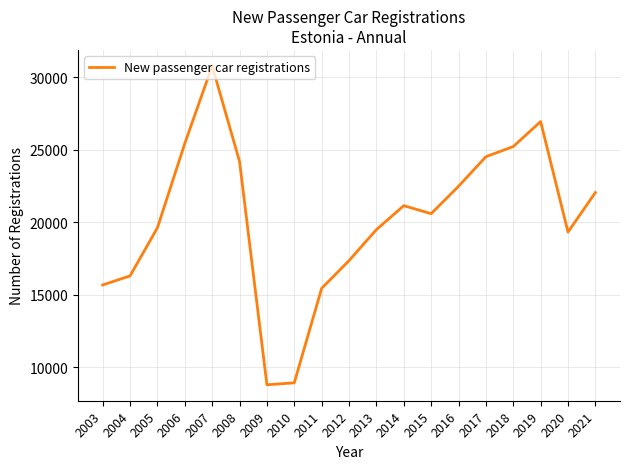

What is the smallest value displayed?

8787